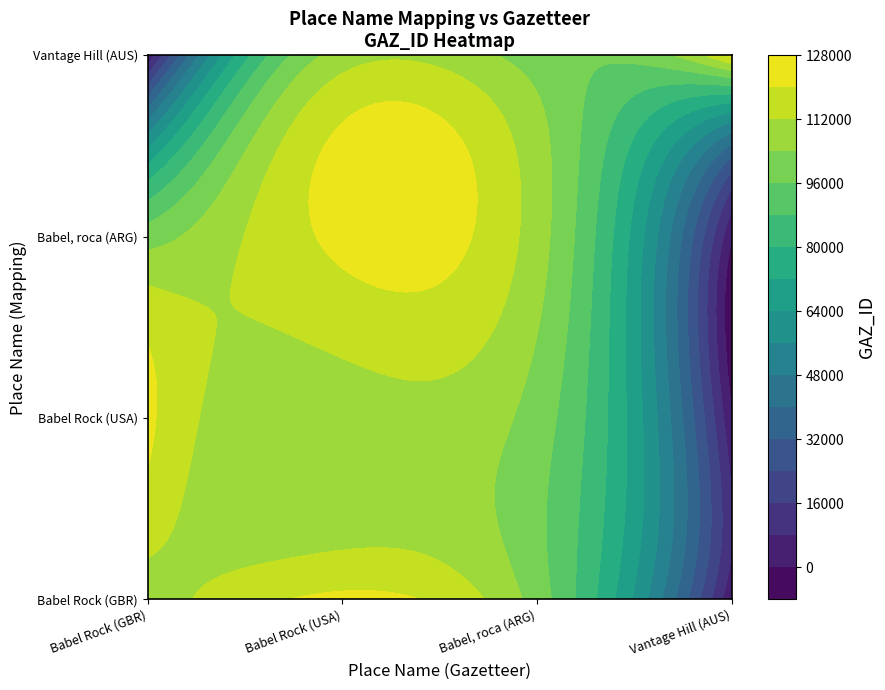

What is the spread (max minus min) of values at Babel Rock (USA)?

14458